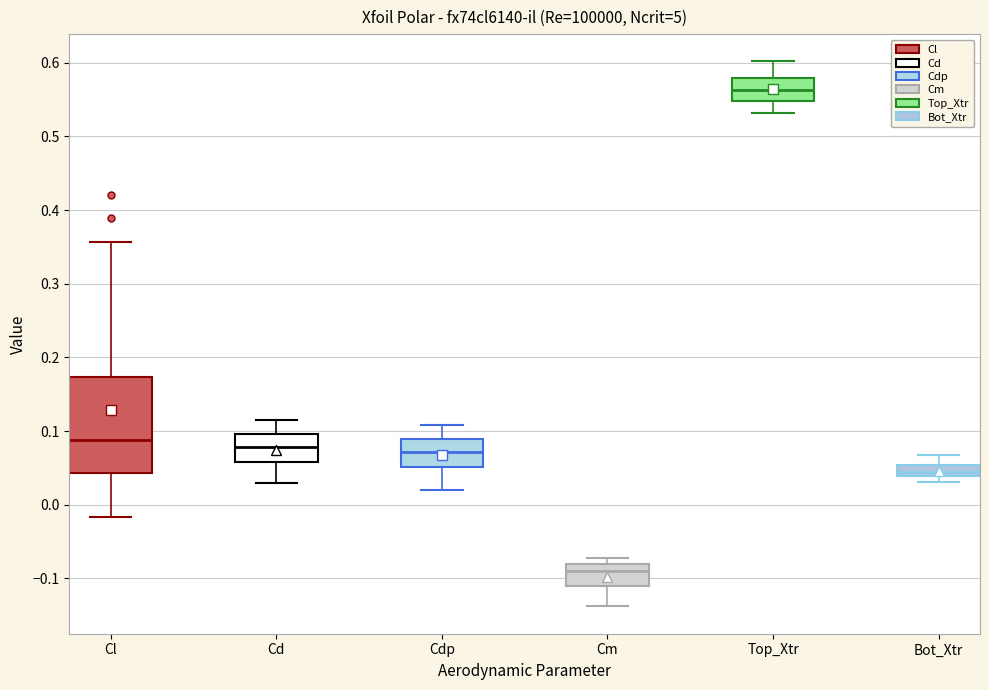

Which box is the tallest, from its lower edge to its upper edge?

Cl